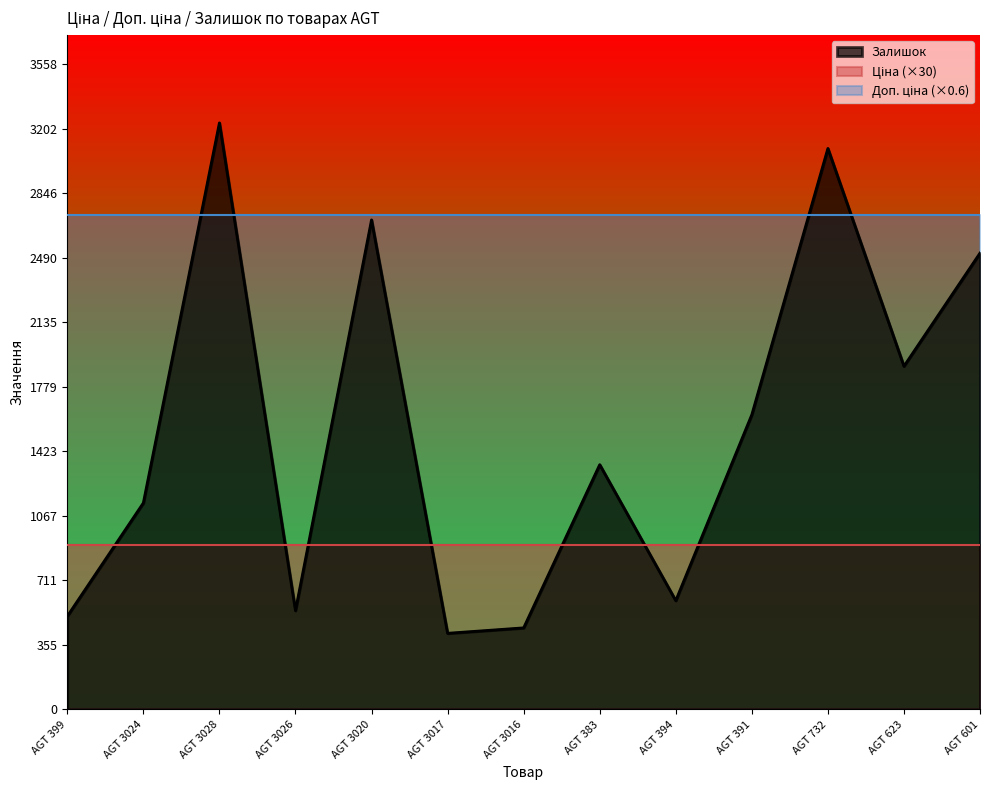

Rank the series by their average value, from lowest to highest.

Ціна, Залишок, Доп. ціна